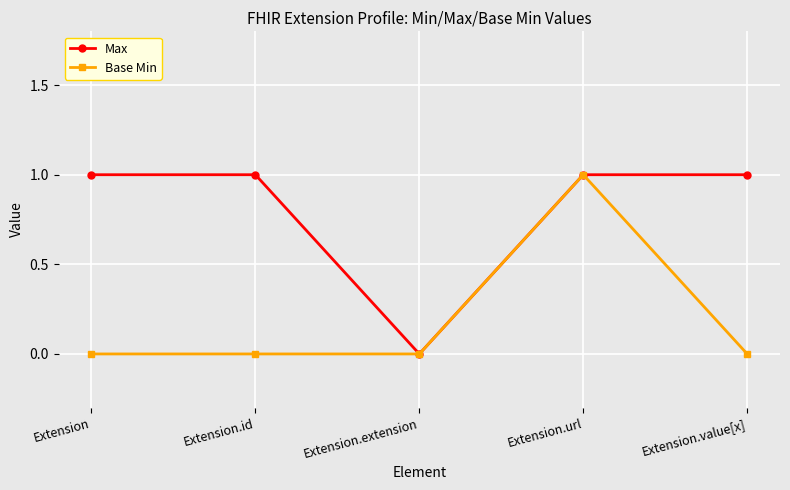

Reading right to left, extract all data points from this chart.

Max: 1	1	0	1	1
Base Min: 0	1	0	0	0